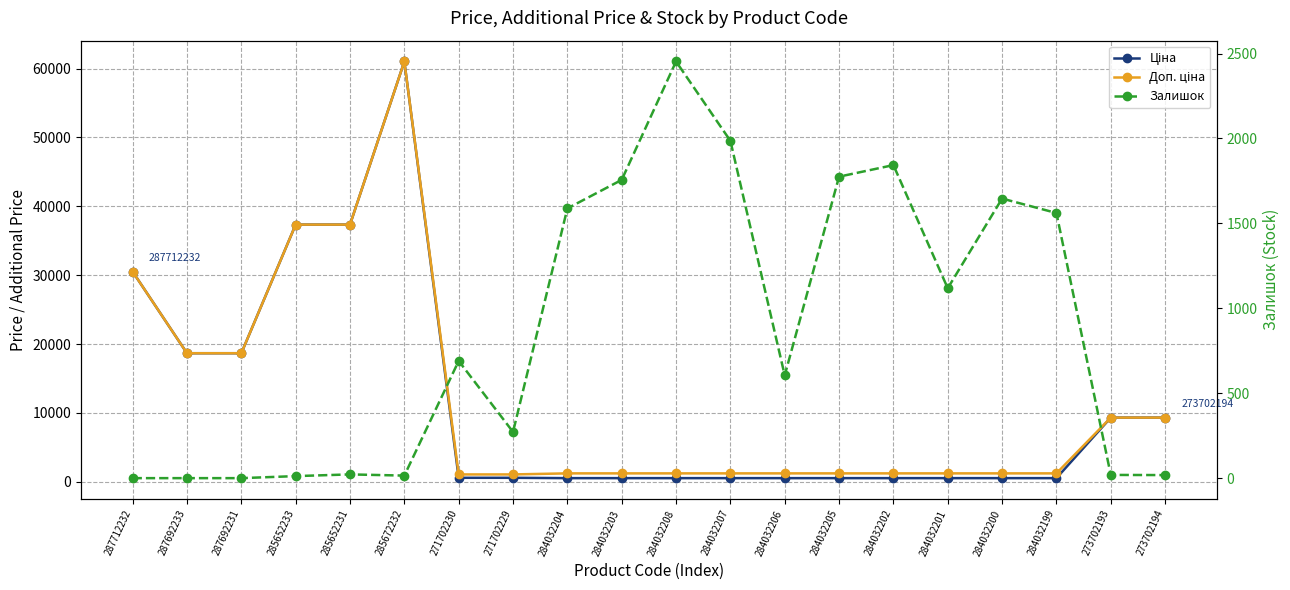

What is the average value of the Ціна series?

11436.7